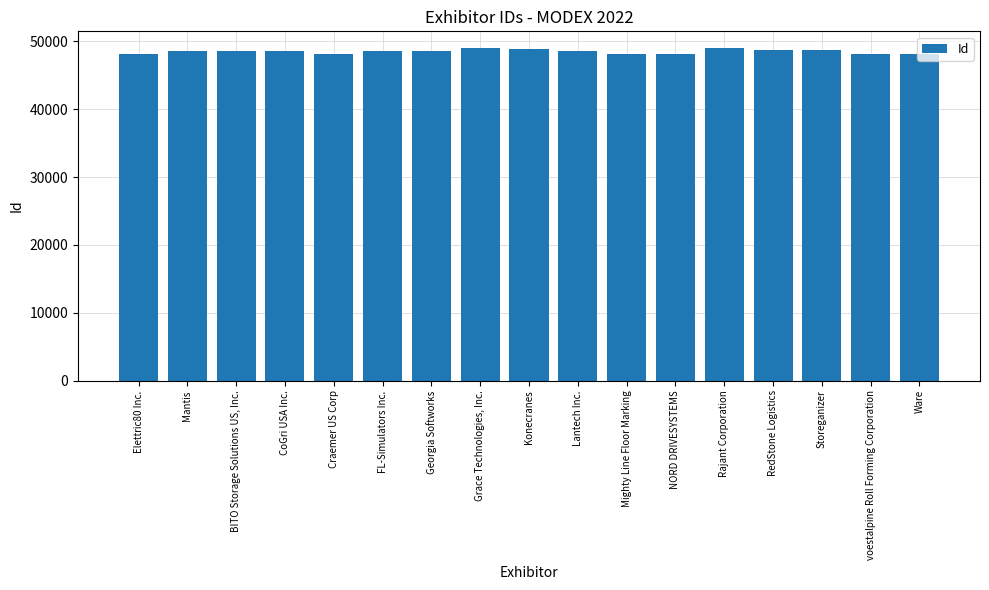

Rank the categories by value from lowest to highest.

Elettric80 Inc., Ware, NORD DRIVESYSTEMS, Mighty Line Floor Marking, voestalpine Roll Forming Corporation, Craemer US Corp, Georgia Softworks, Mantis, Lantech Inc., CoGri USA Inc., FL-Simulators Inc., BITO Storage Solutions US, Inc., Storeganizer, RedStone Logistics, Konecranes, Grace Technologies, Inc., Rajant Corporation